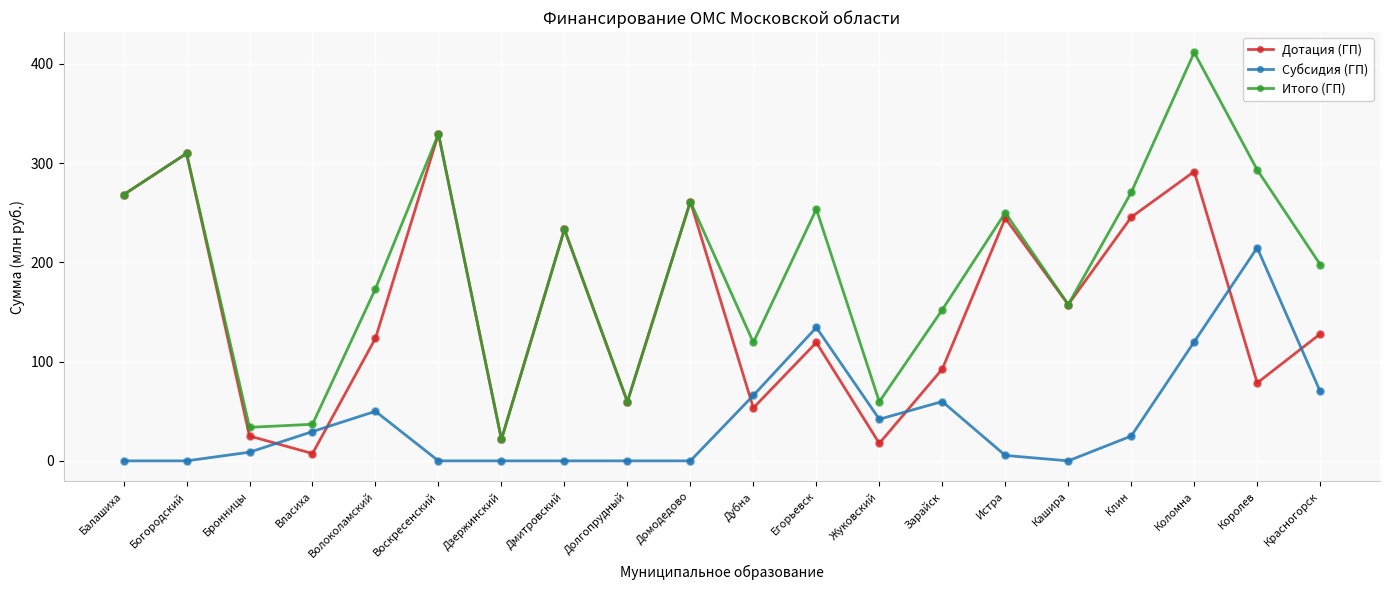

Is the value of Субсидия (ГП) at Дубна greater than the value of Дотация (ГП) at Власиха?

Yes